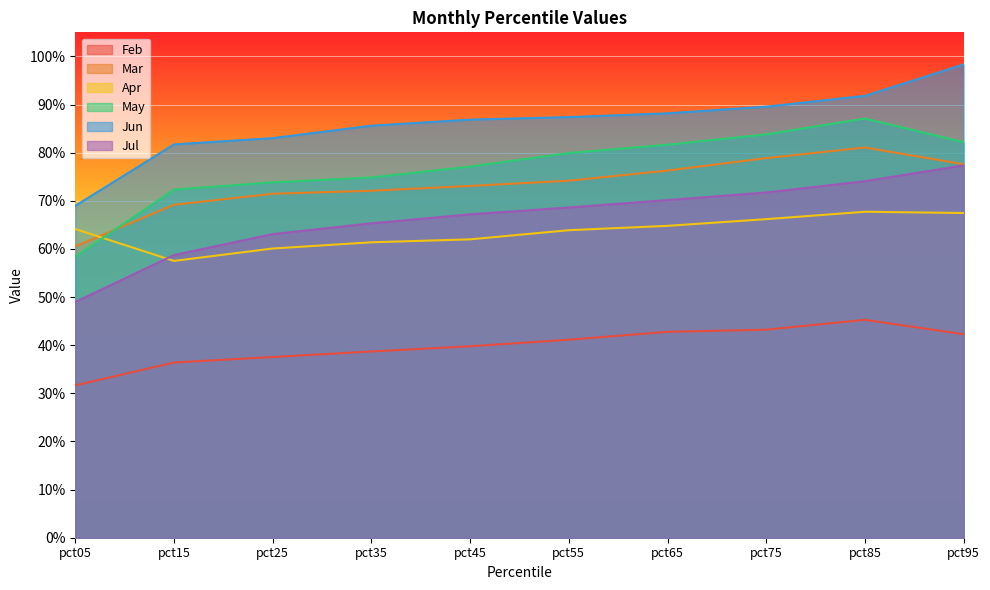

Which series has the largest total across all categories?

Jun